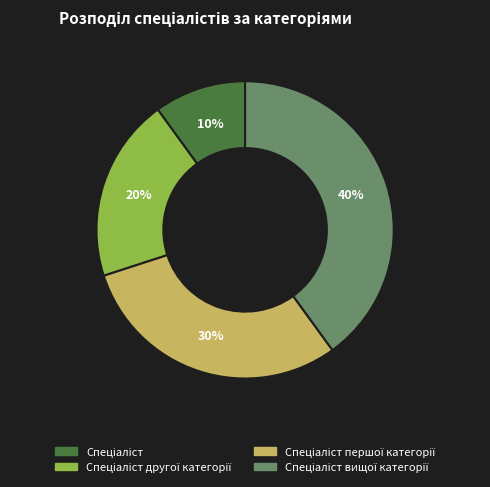

To the nearest percent, what is the difference between the largest and smallest slice percentages?

30%